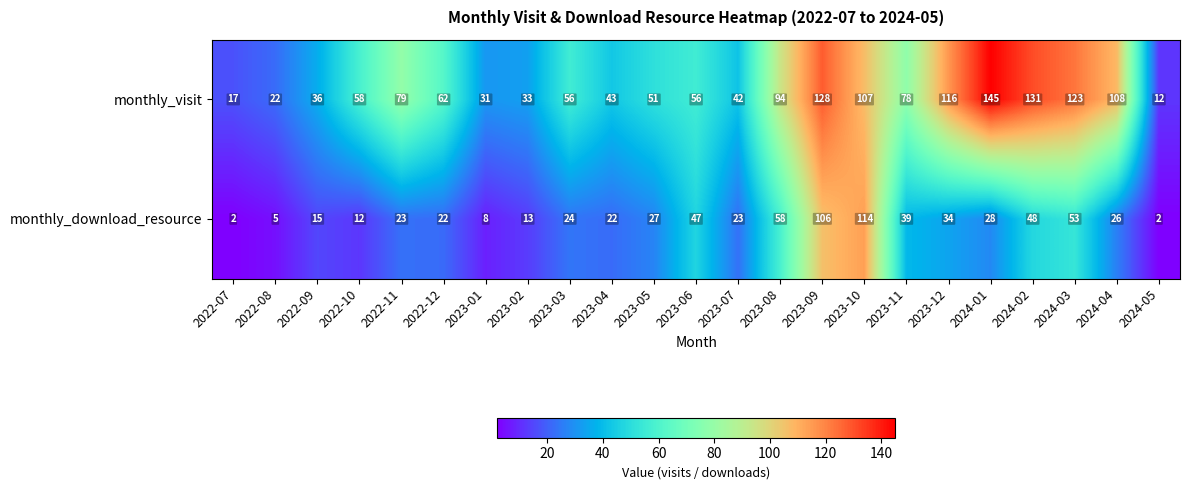

Which category has the highest value across all series?

2024-01